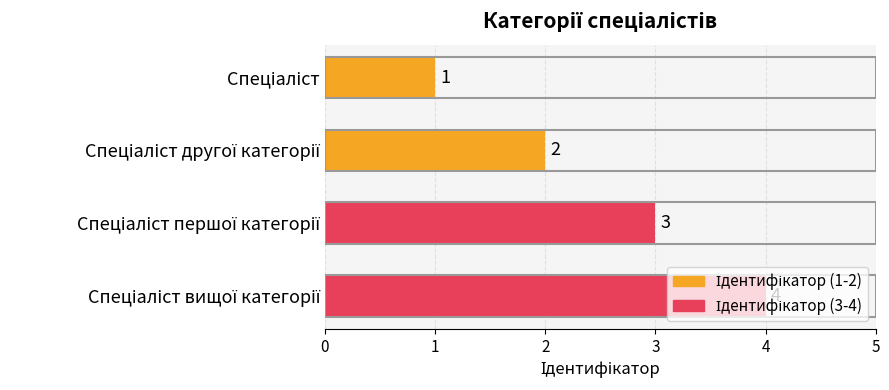

What is the maximum value shown in the chart?

4